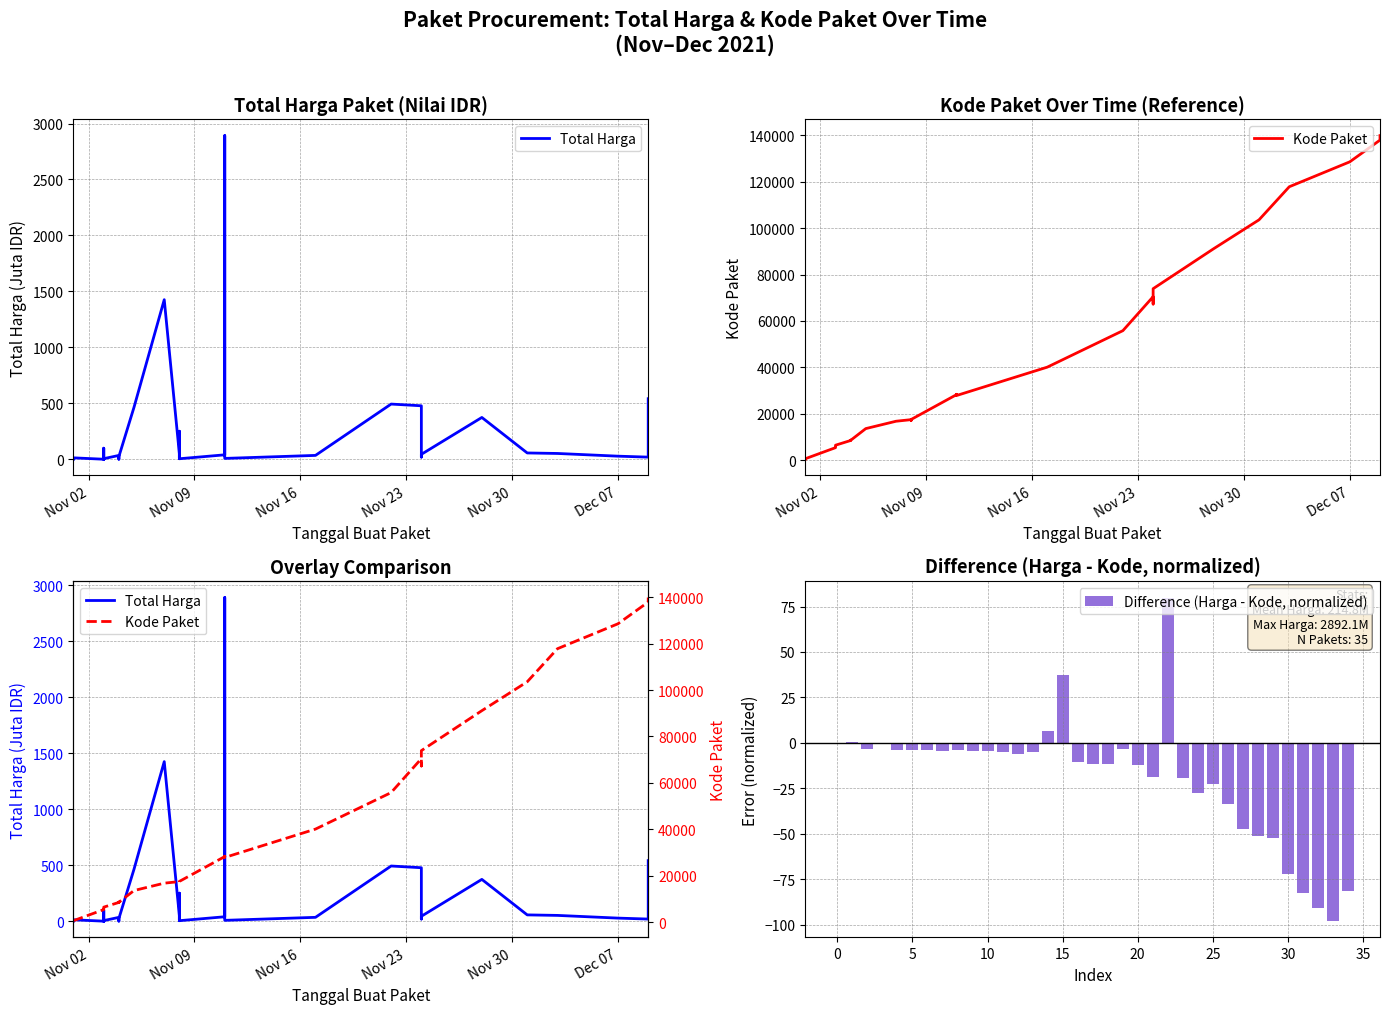

Is the value of Total Harga at 11 greater than the value of Kode Paket at 22?

No